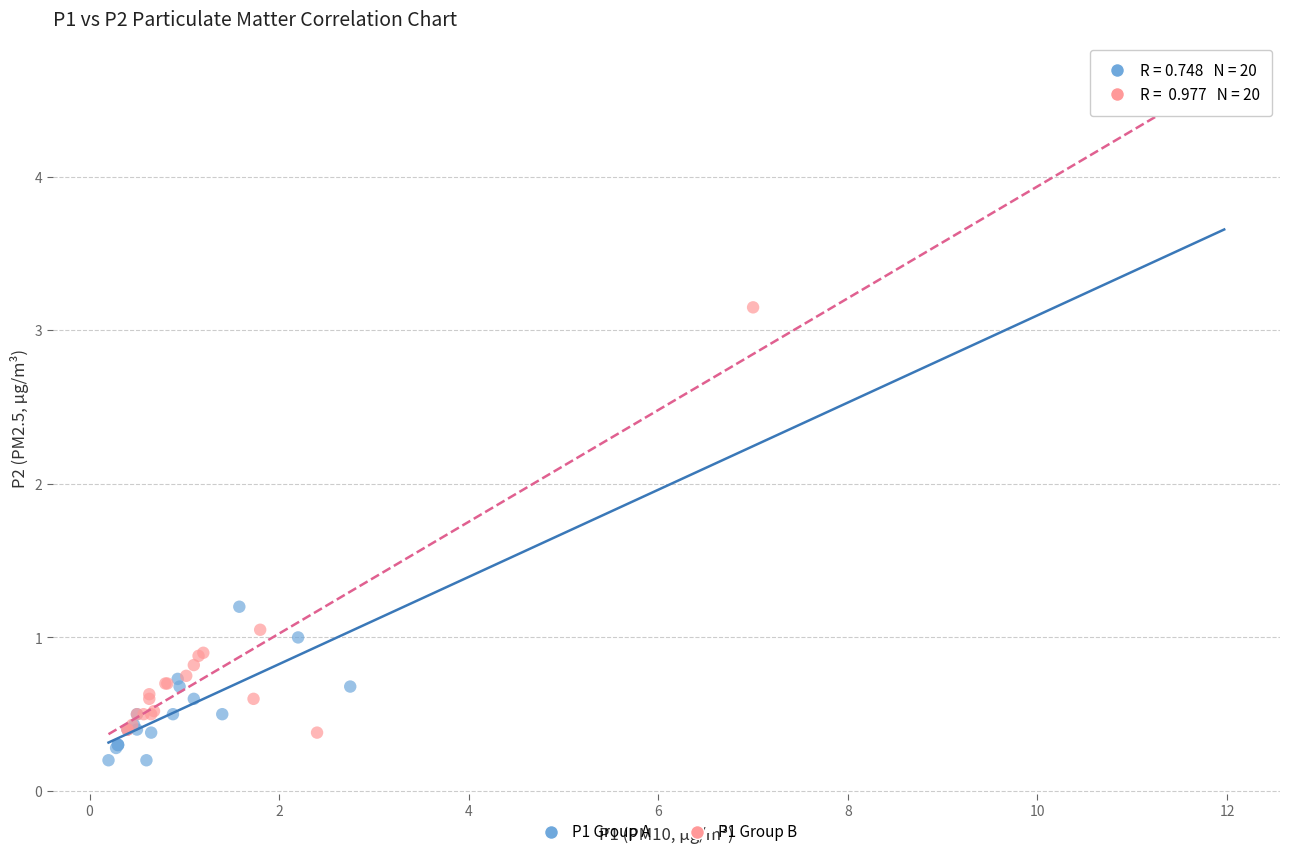

Which series contains the highest Y value?

P1 Group B